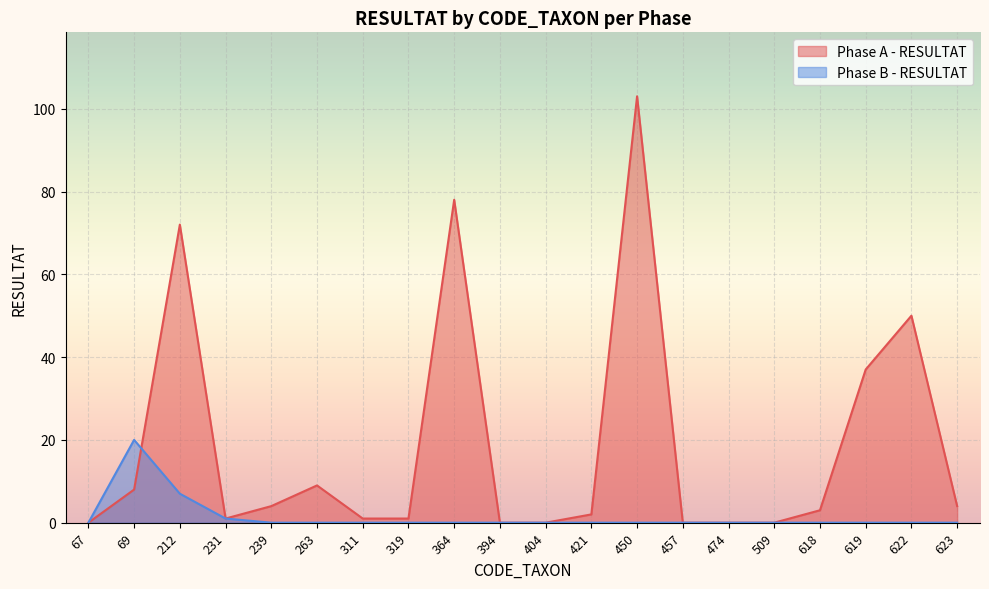

What is the difference between the highest and lowest values at 69?

12